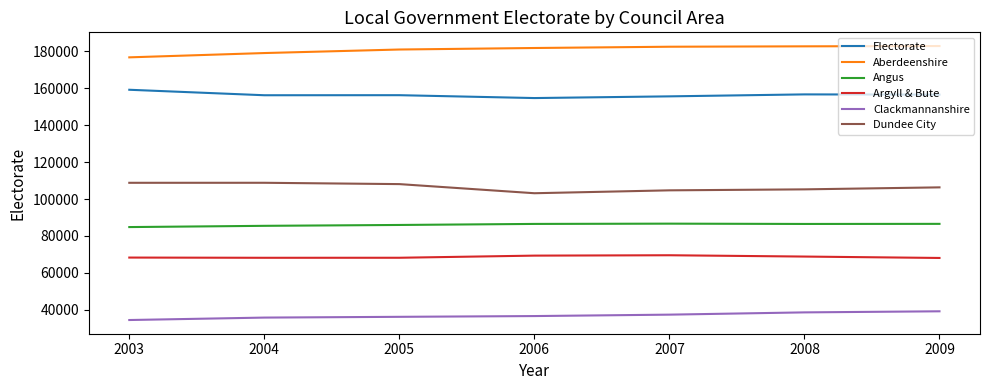

How many lines are shown in the chart?

6